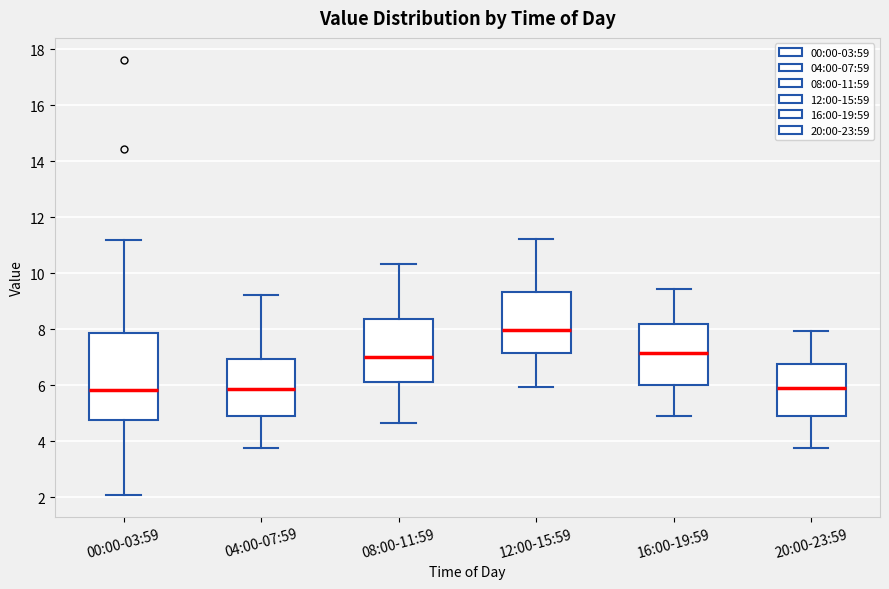

Comparing the boxes themselves (not the whiskers), which one is the tallest?

00:00-03:59